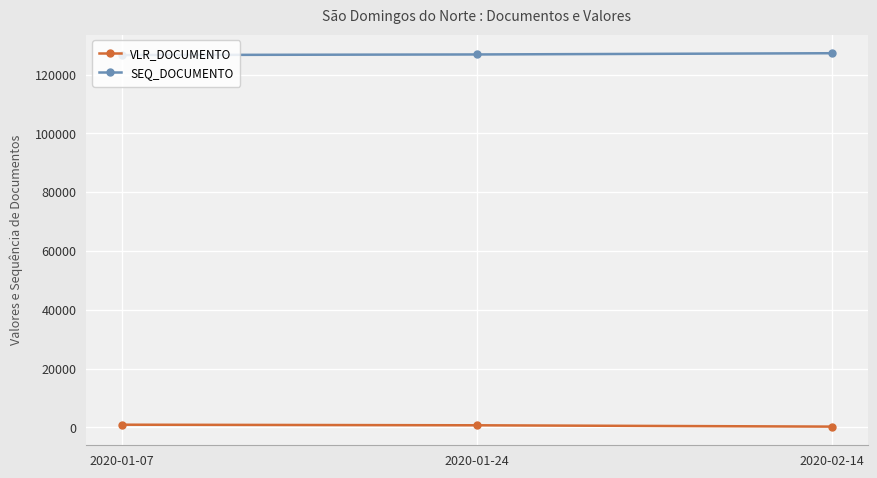

At which label is VLR_DOCUMENTO closest to 575?

2020-01-24